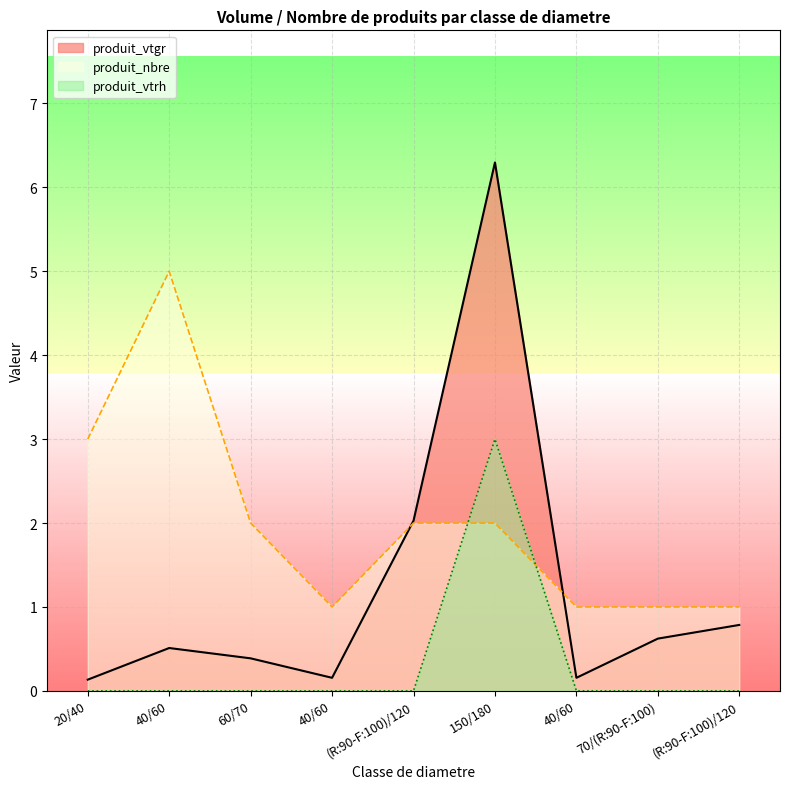

True or false: produit_vtgr has a value of 0.9 at 70/(R:90-F:100).

False